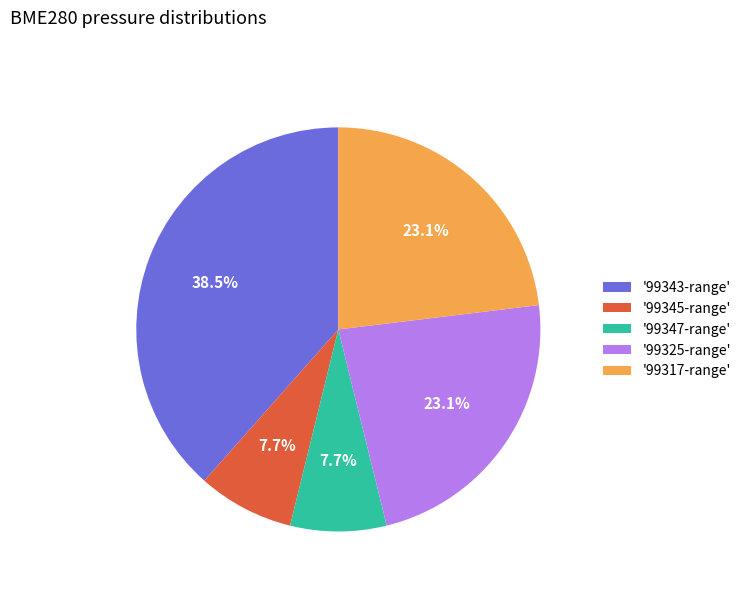

Approximately how many times larger is the value at '99345-range' compared to '99347-range'?

1.0